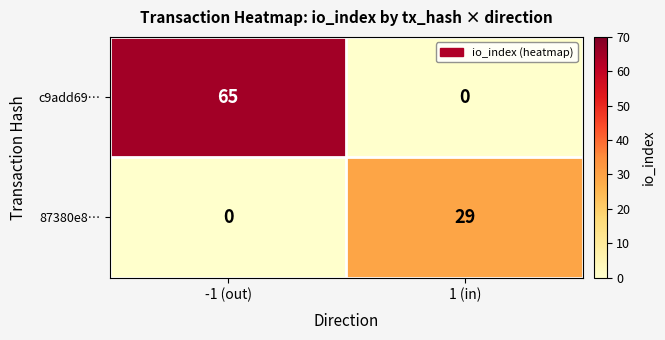

Reading right to left, transcribe all the data shown in this chart.

c9add69…: 1 (in)=0	-1 (out)=65
87380e8…: 1 (in)=29	-1 (out)=0